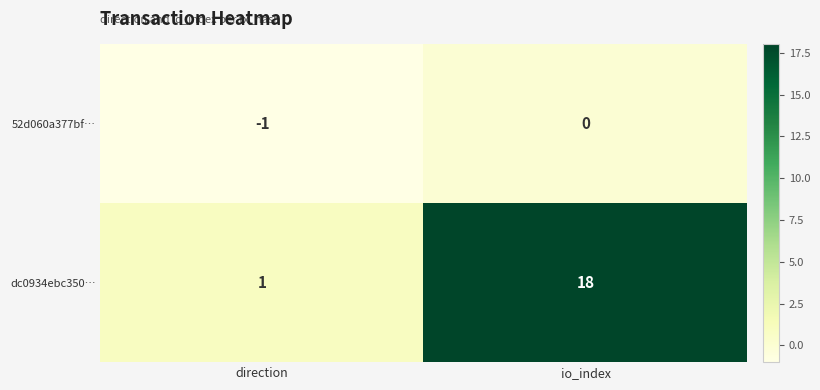

At which category is the sum across all series the highest?

io_index